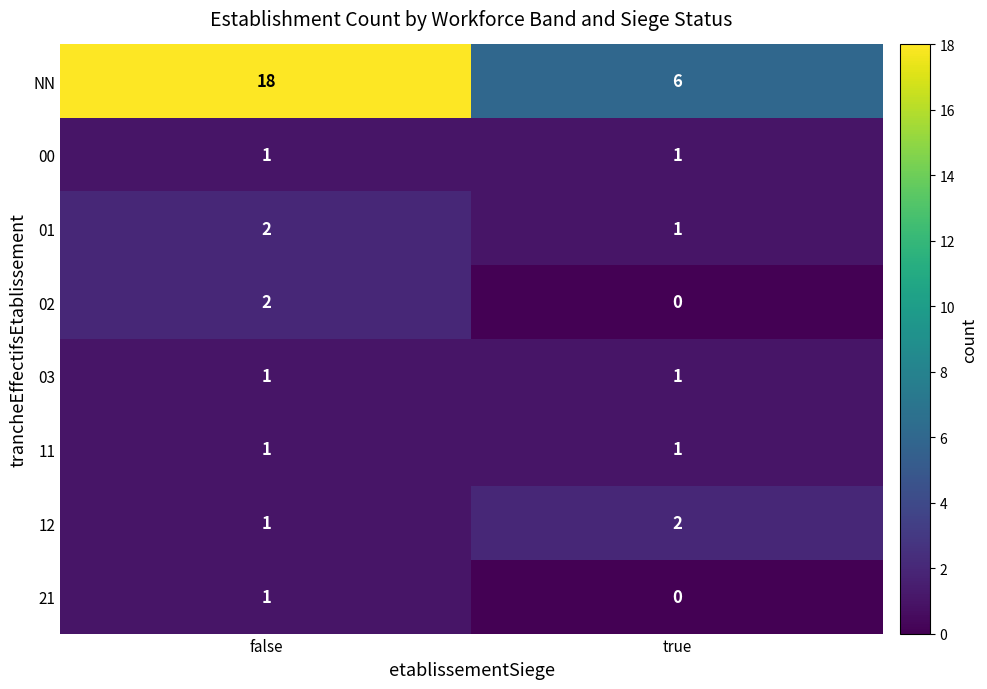

Rank the categories by NN value from lowest to highest.

true, false